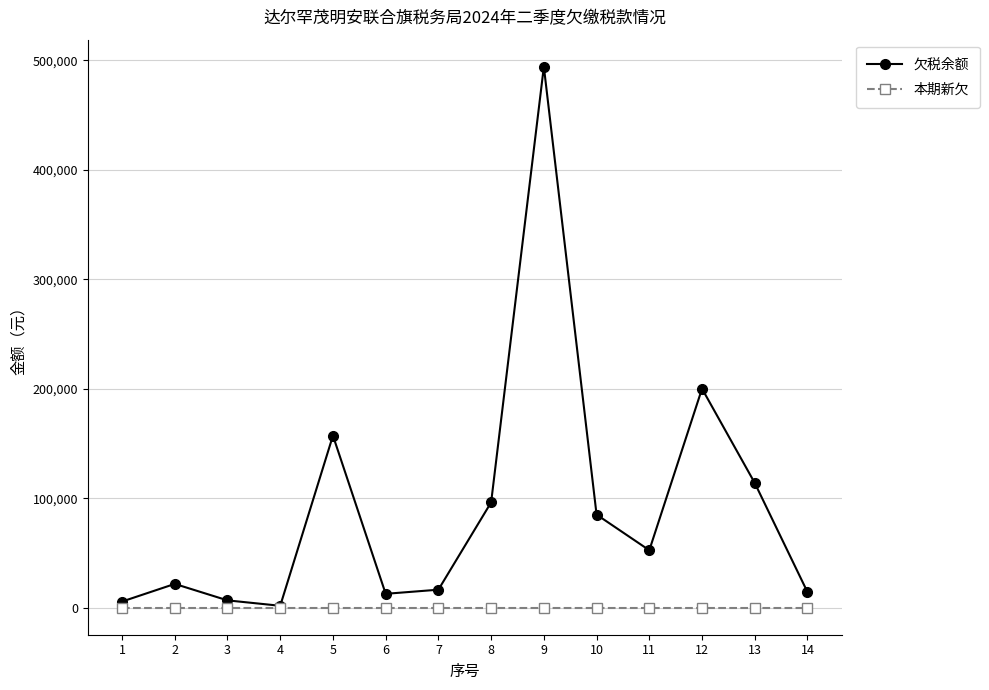

What are all the series names shown in the legend?

欠税余额, 本期新欠